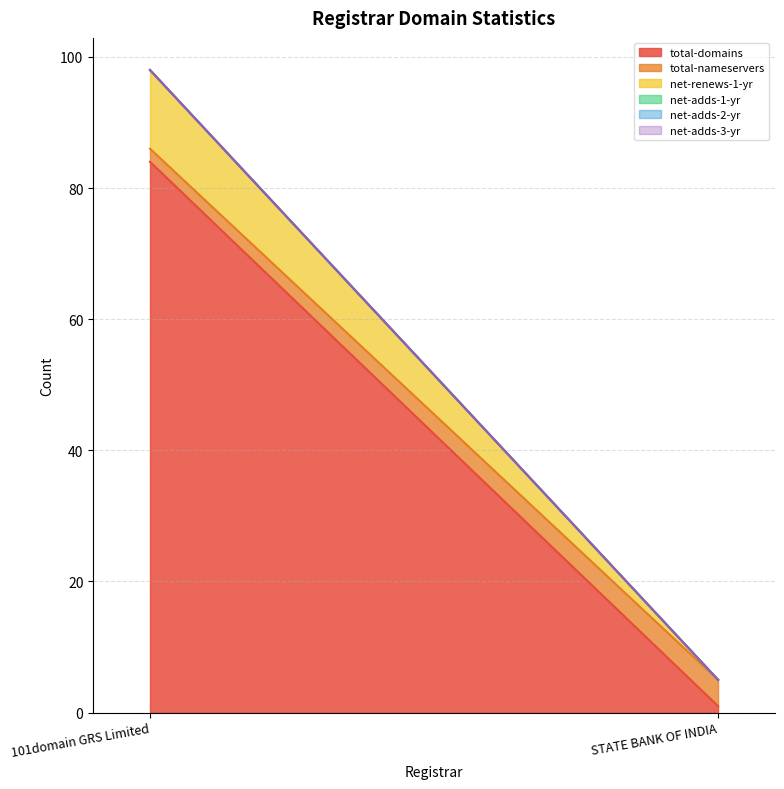

What is the difference between the maximum and minimum values in the total-domains series?

83